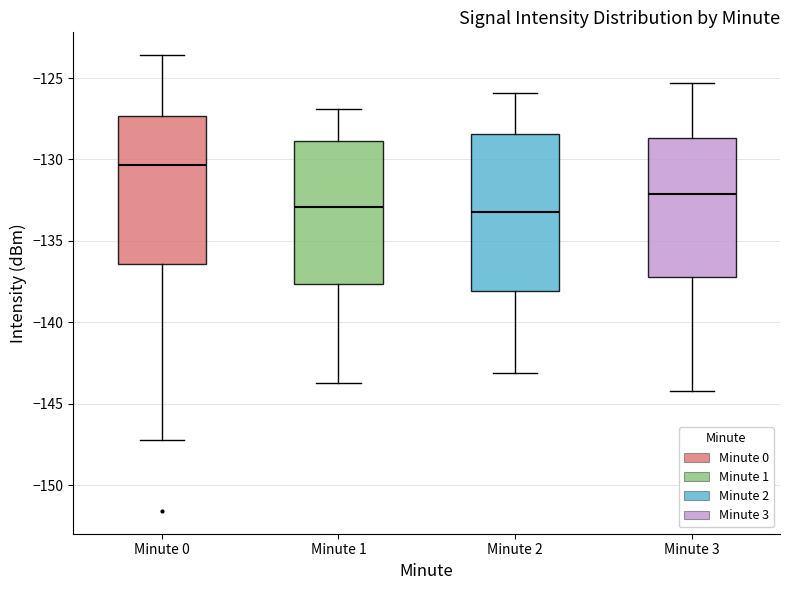

Where does the lower whisker of the box for Minute 1 end on the y-axis? The values are not printed on the chart, so give them approximately, as read against the axis.

-143.5